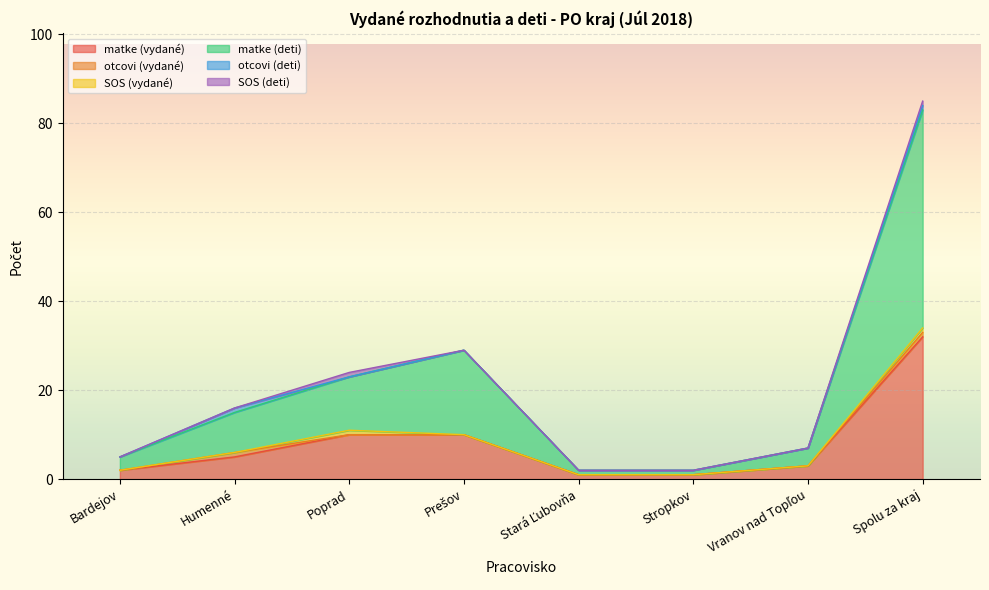

What is the label of the 8th point from the left?

Spolu za kraj